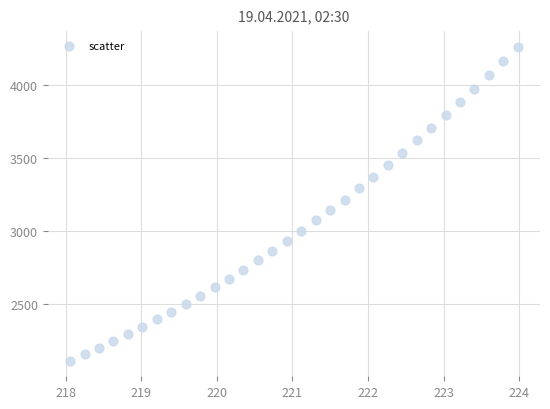

What is the range of X values (max minus min)?

5.9